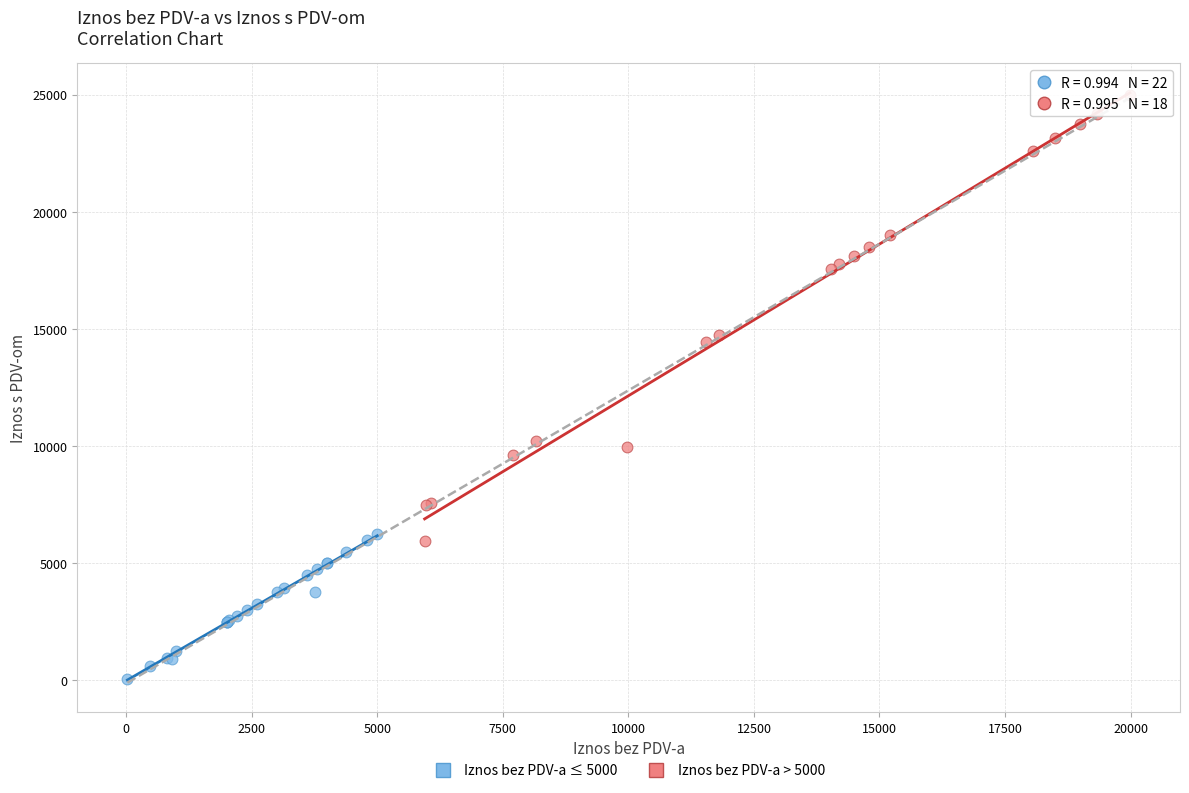

Which series has the widest spread of Y values?

Iznos bez PDV-a > 5000